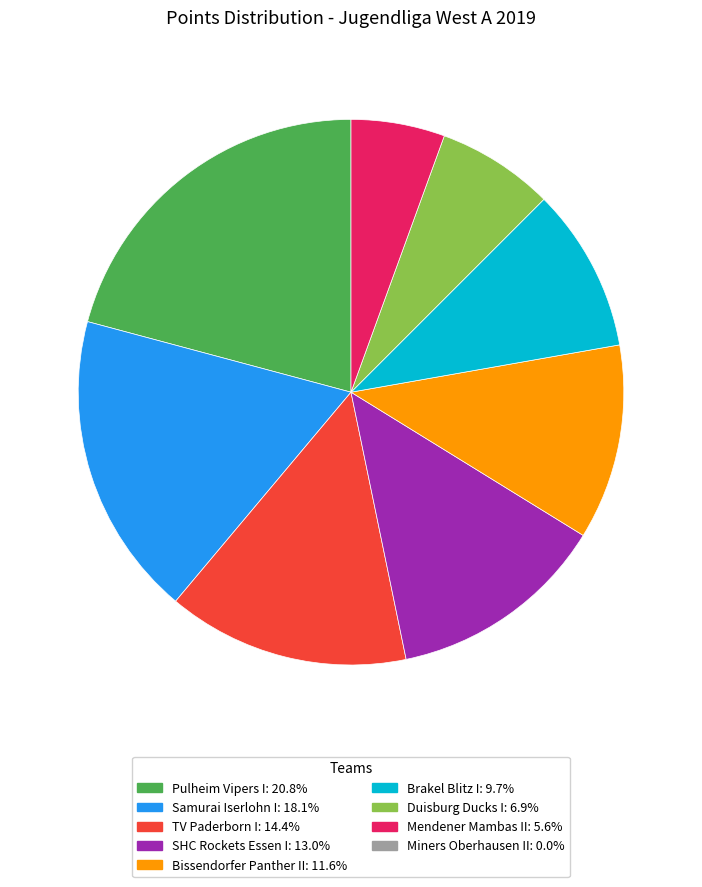

Is there any slice that represents more than half of the pie?

No